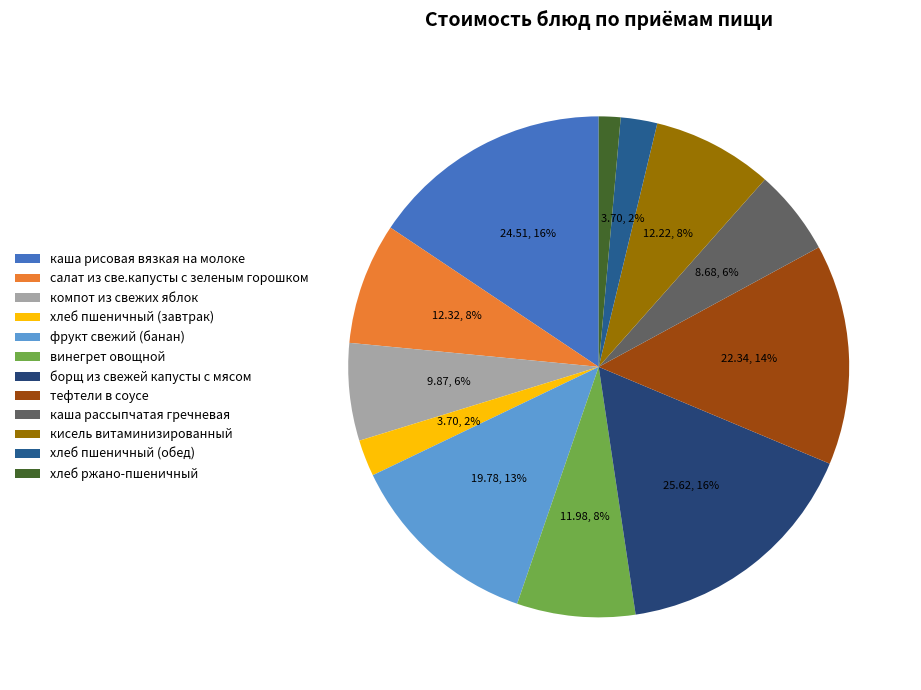

How many segments does this pie chart have?

12